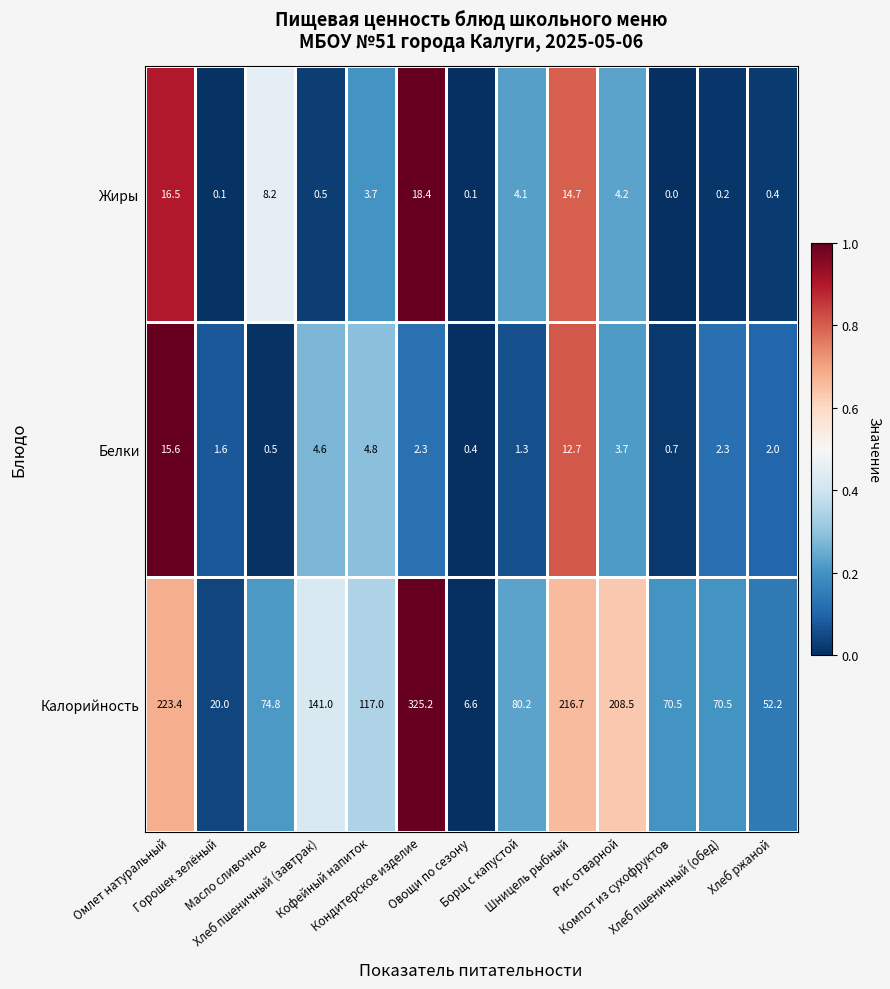

Which series has the widest spread of values?

Калорийность